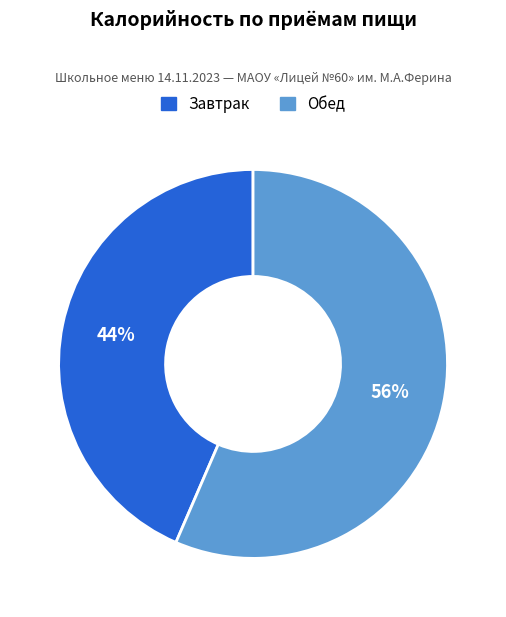

Does Обед account for over 50% of the chart?

Yes